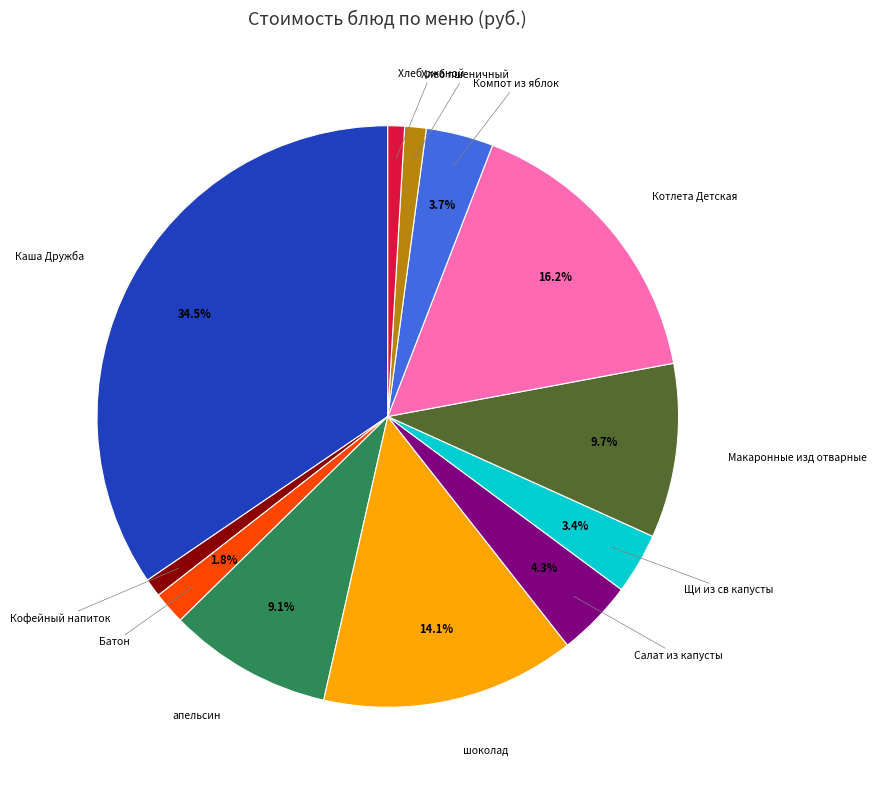

What percentage is the Кофейный напиток slice, to the nearest percent?

1%